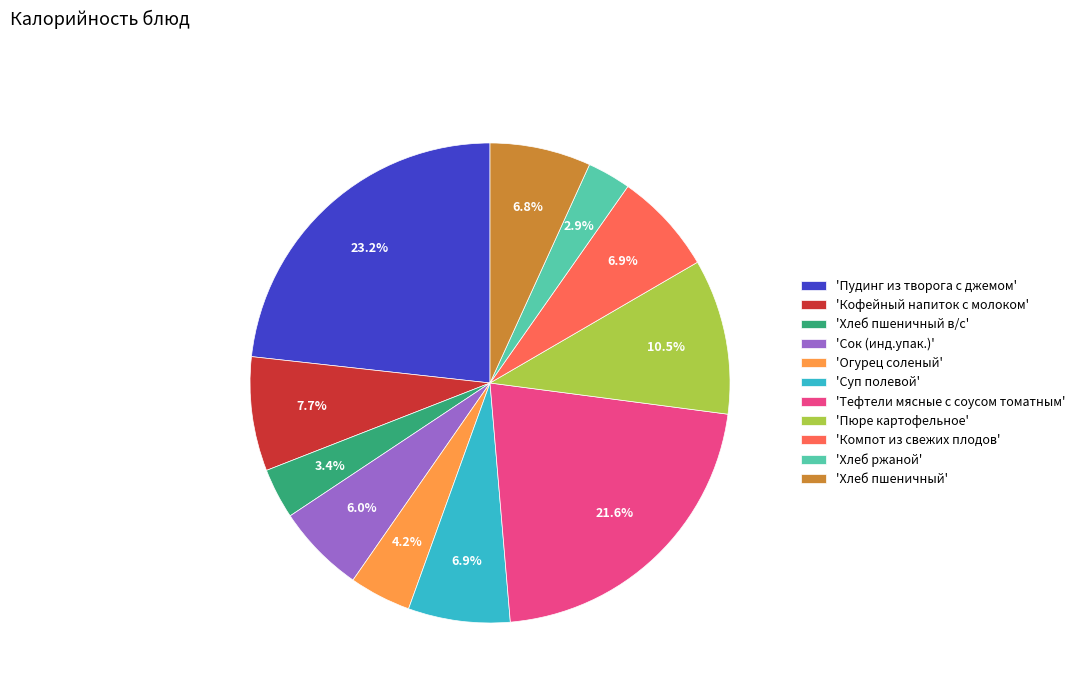

Approximately how many times larger is the value at 'Пюре картофельное' compared to 'Огурец соленый'?

2.5